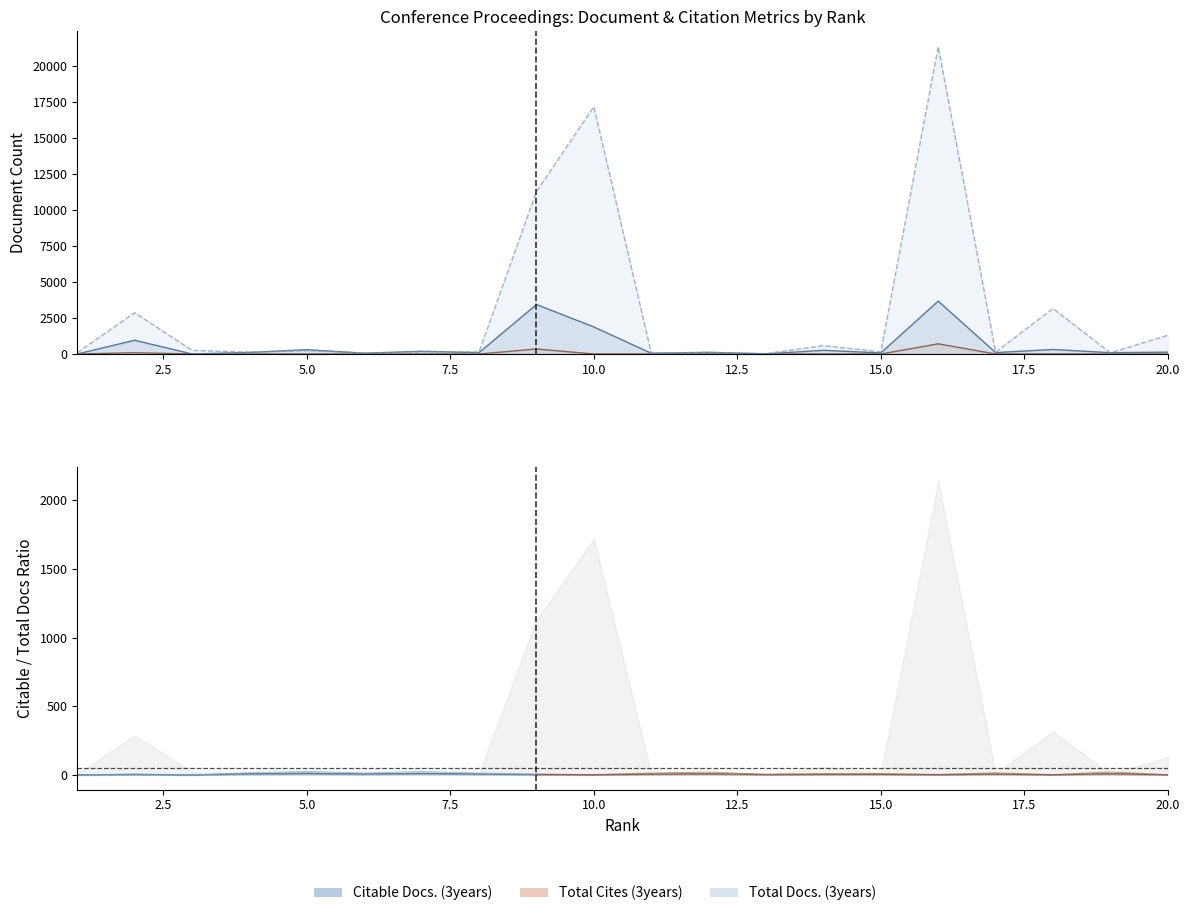

Rank the series at 5 from highest to lowest value.

Citable Docs. (3years), Total Docs. (3years), Total Cites (3years)